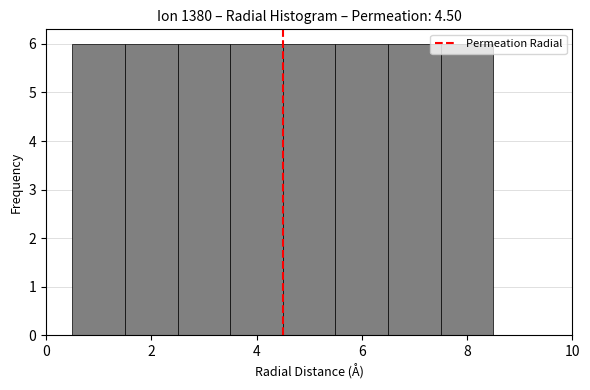

Reading left to right, transcribe this chart: for each bar, give the range it covers on the x-axis and its height. Neither the bar edges nor the heights are printed on the chart, so give them approximately, as read against the axes.

0.5 to 1.5: 6
1.5 to 2.5: 6
2.5 to 3.5: 6
3.5 to 4.5: 6
4.5 to 5.5: 6
5.5 to 6.5: 6
6.5 to 7.5: 6
7.5 to 8.5: 6